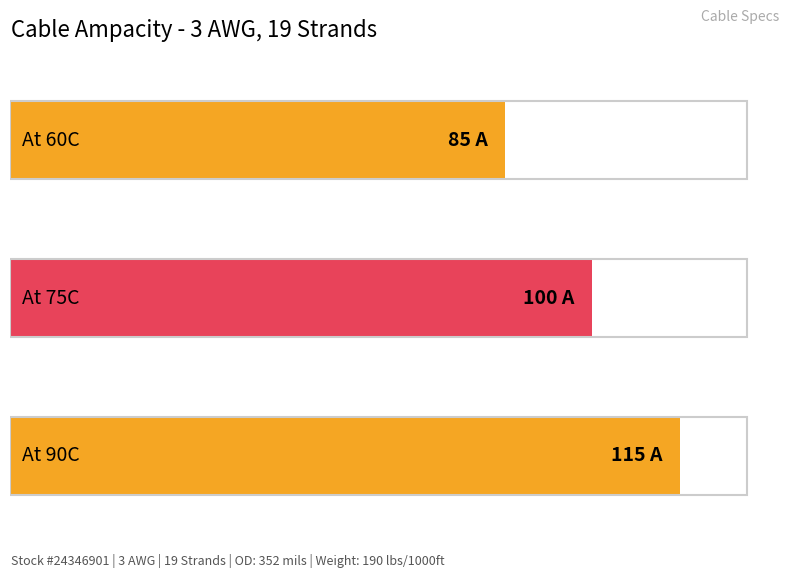

What is the change in value from At 60C to At 90C?

+30